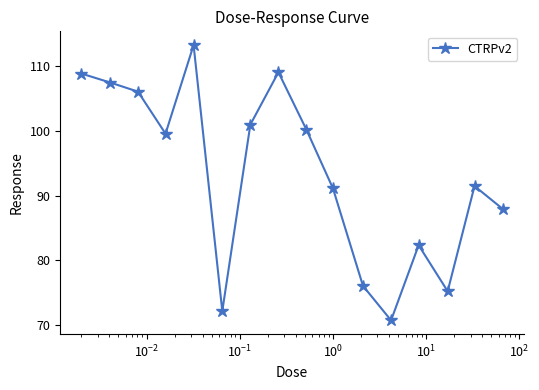

How many data points does each series have?

16